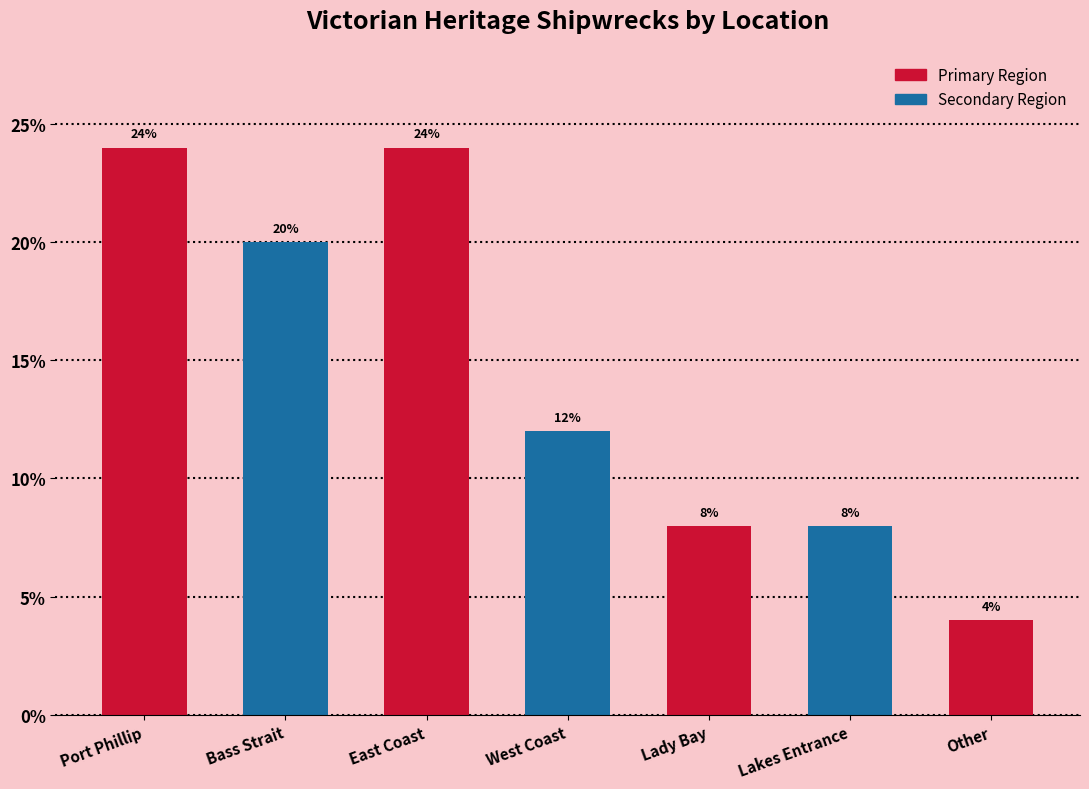

What position from the left is Port Phillip?

1